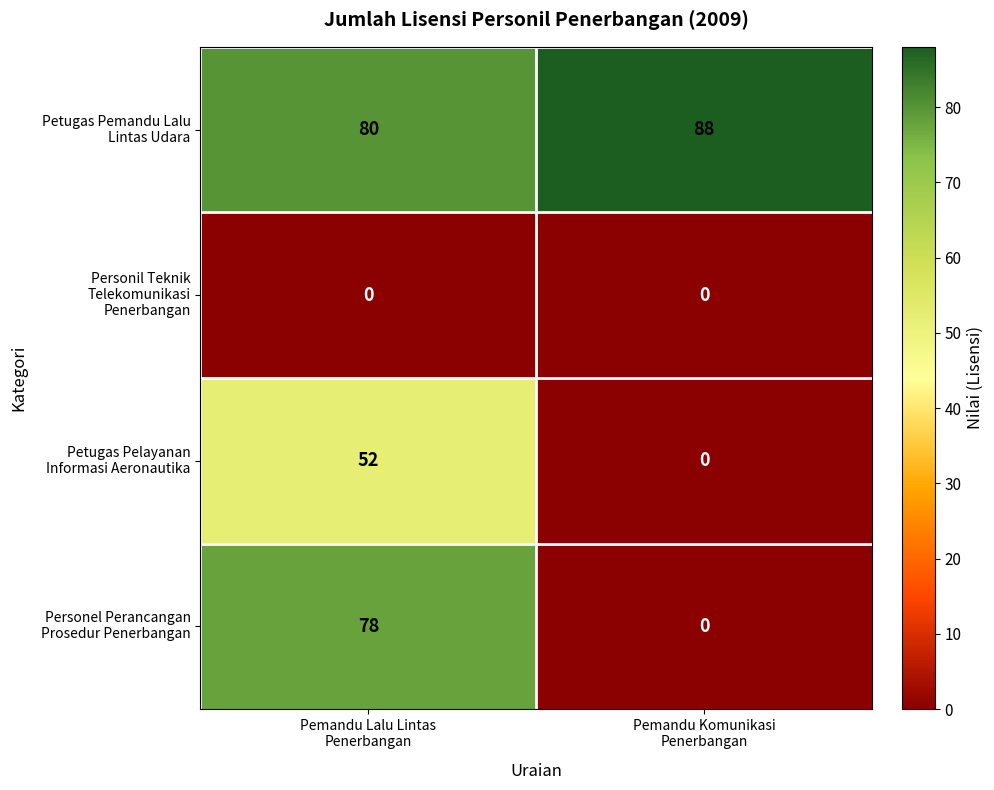

What is the spread (max minus min) of values at Pemandu Lalu Lintas
Penerbangan?

80